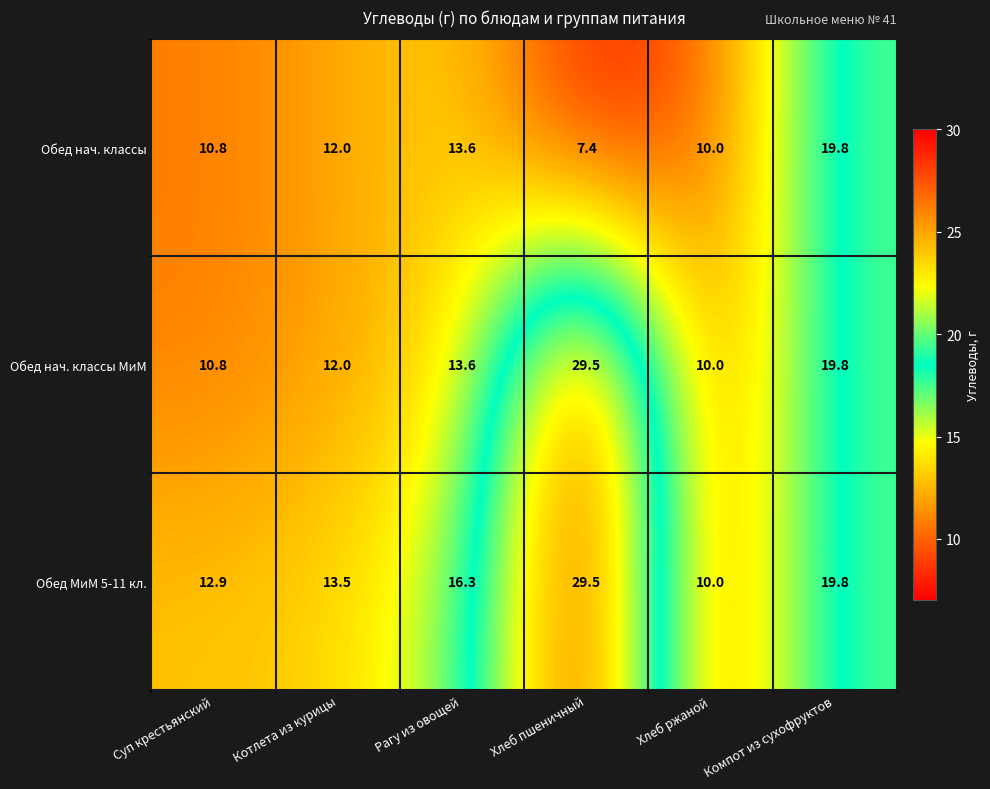

Which label corresponds to the smallest value in the chart?

Хлеб пшеничный